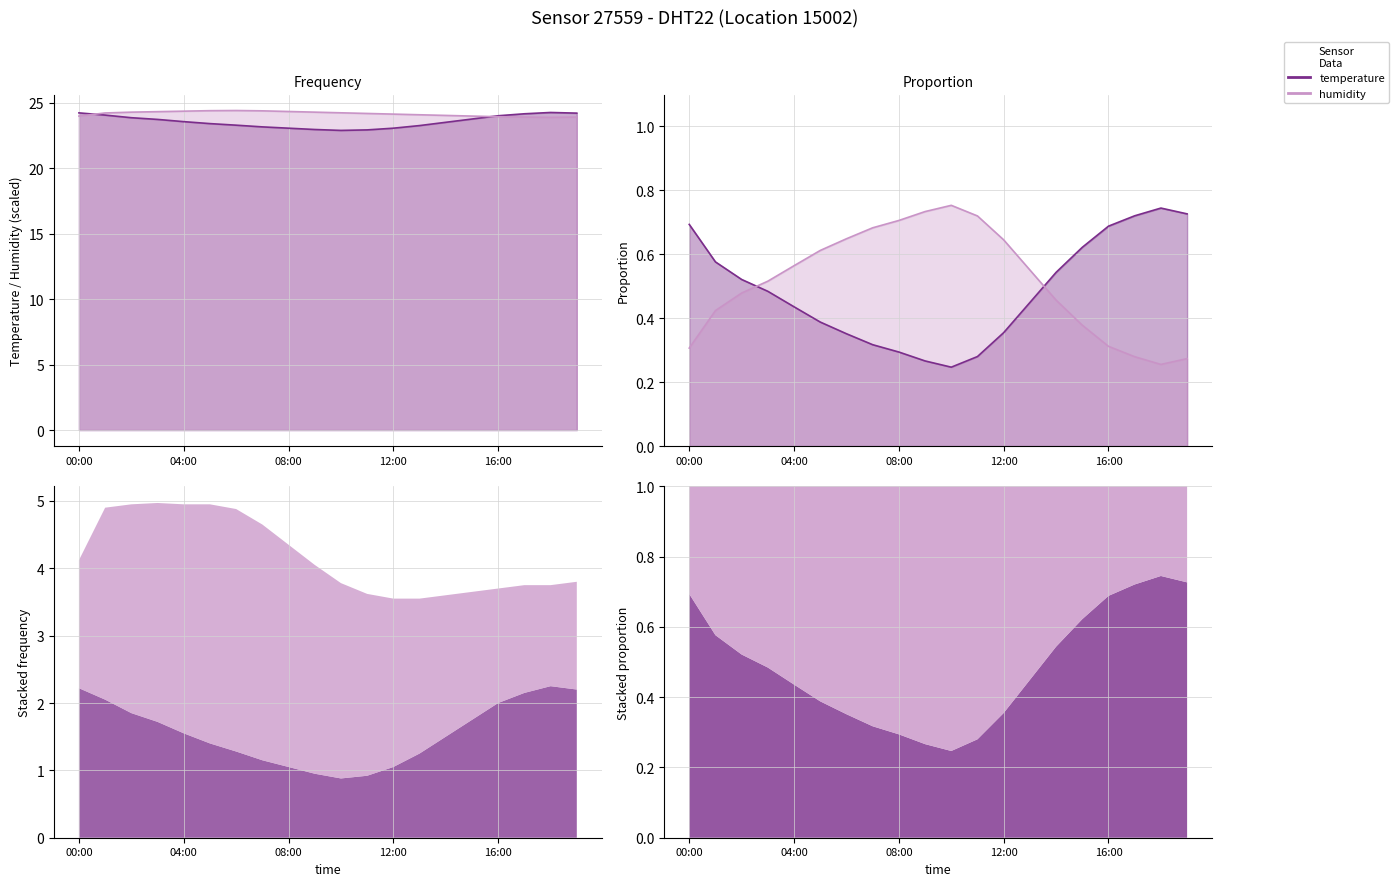

How many distinct data groups are displayed?

2